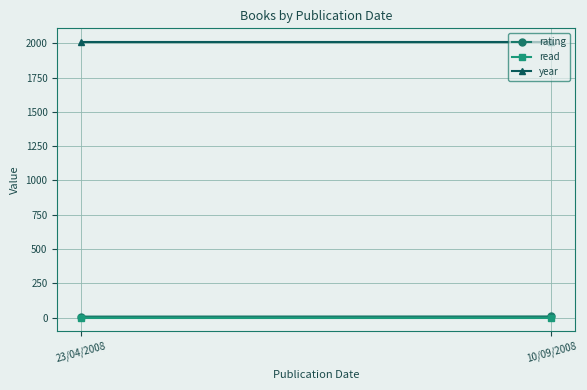

What position from the right is 23/04/2008?

2